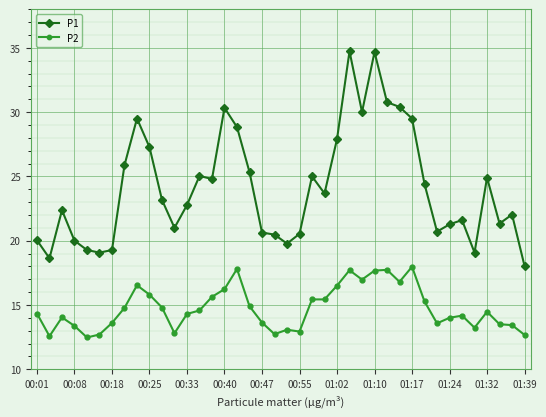

Rank the series by their average value, from highest to lowest.

P1, P2